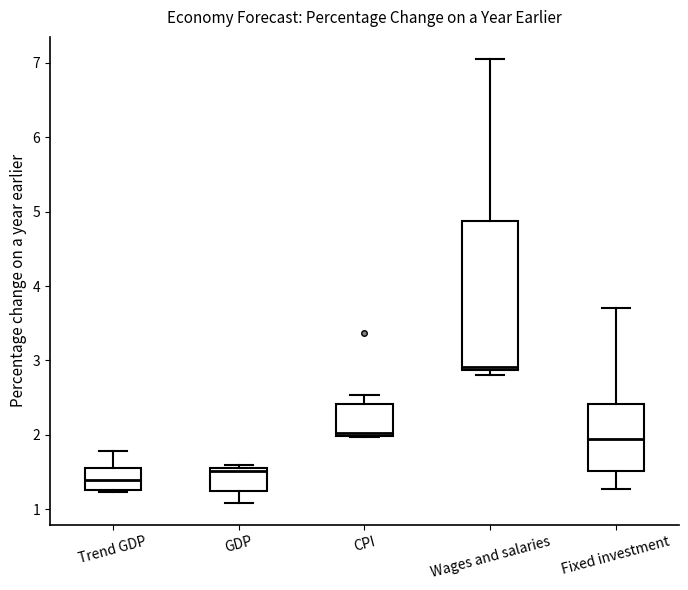

Which box's median line is the highest?

Wages and salaries